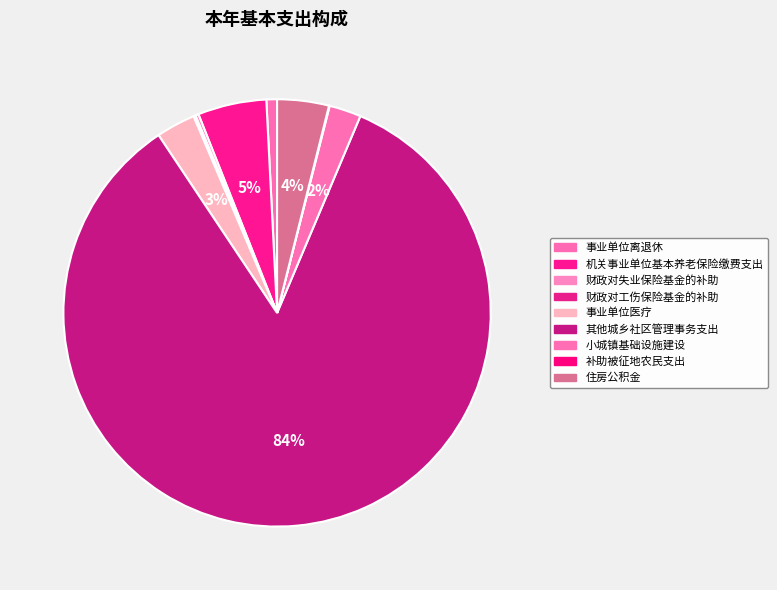

To the nearest percent, what is the average slice percentage?

11%